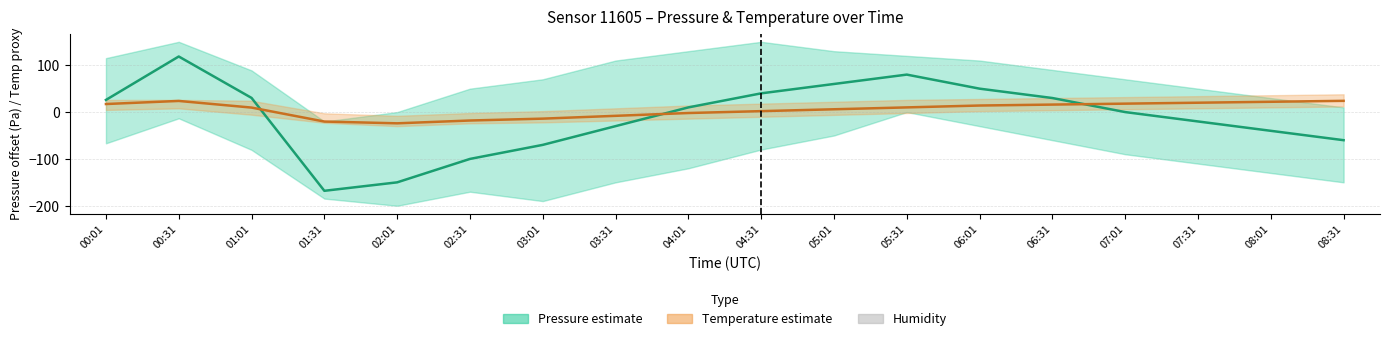

Which label corresponds to the largest value in the chart?

00:31